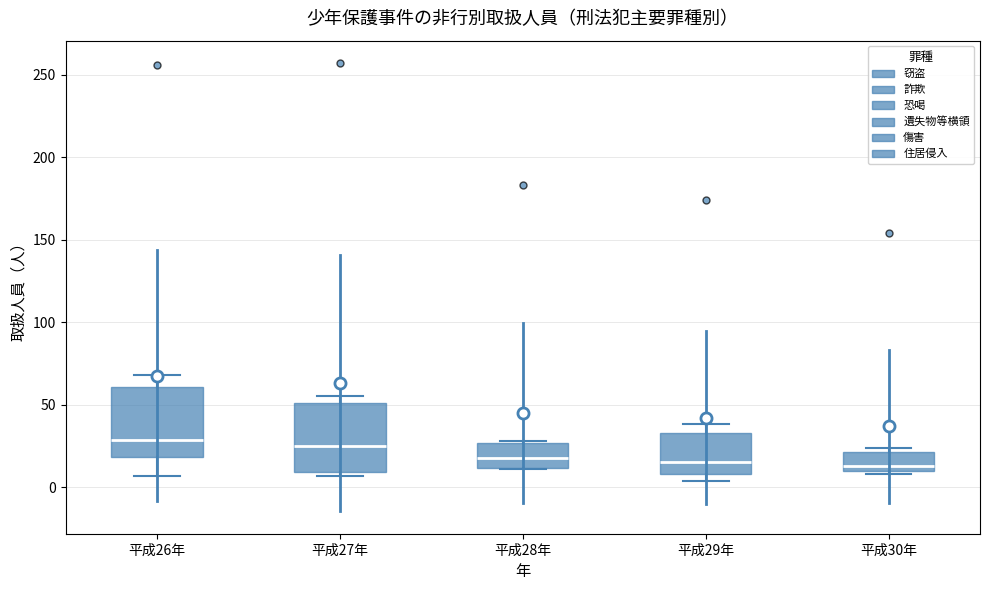

Where does the median line of the box for 平成30年 sit on the y-axis? The values are not printed on the chart, so give them approximately, as read against the axis.

15